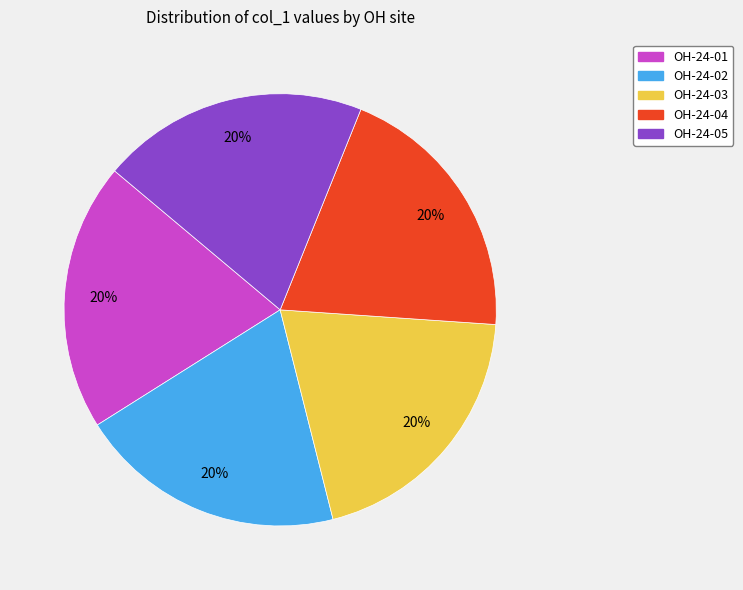

Does OH-24-05 account for over 50% of the chart?

No